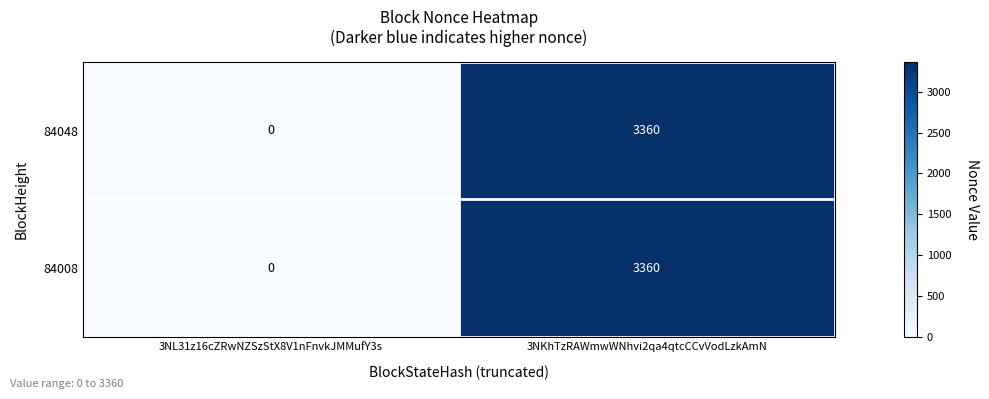

At how many categories does at least one series exceed 573?

1